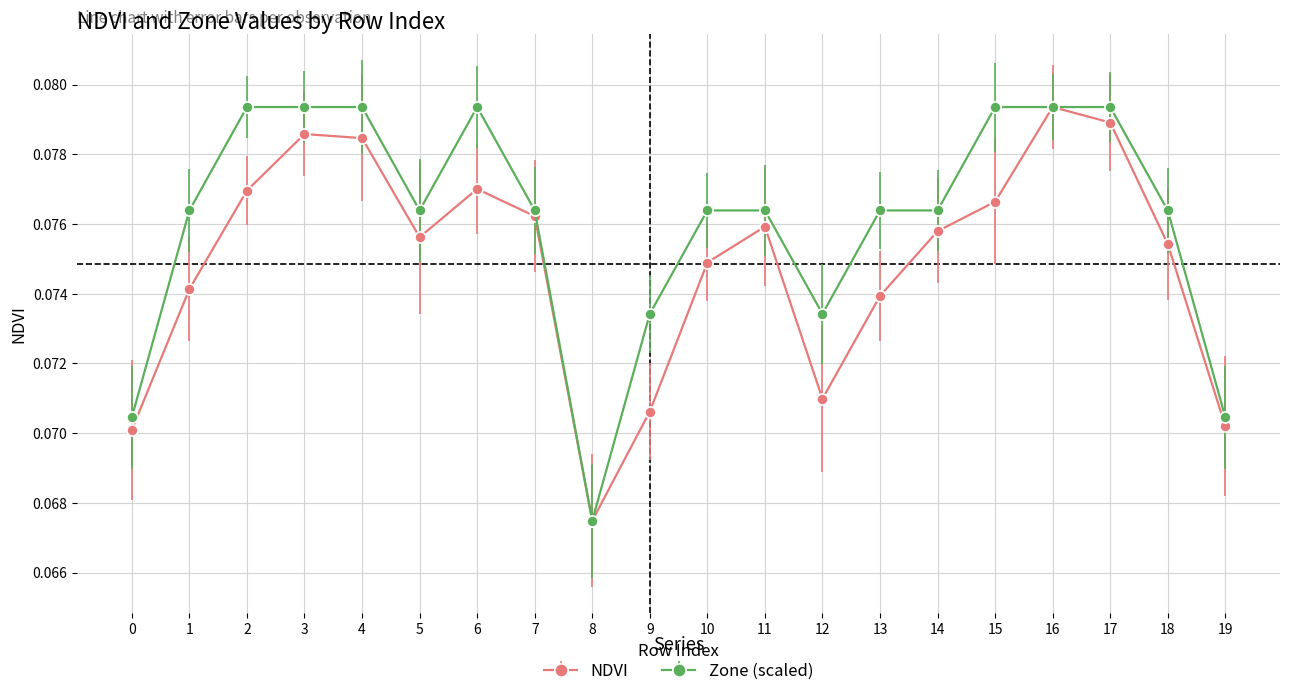

Which series has the largest total across all categories?

Zone (scaled)